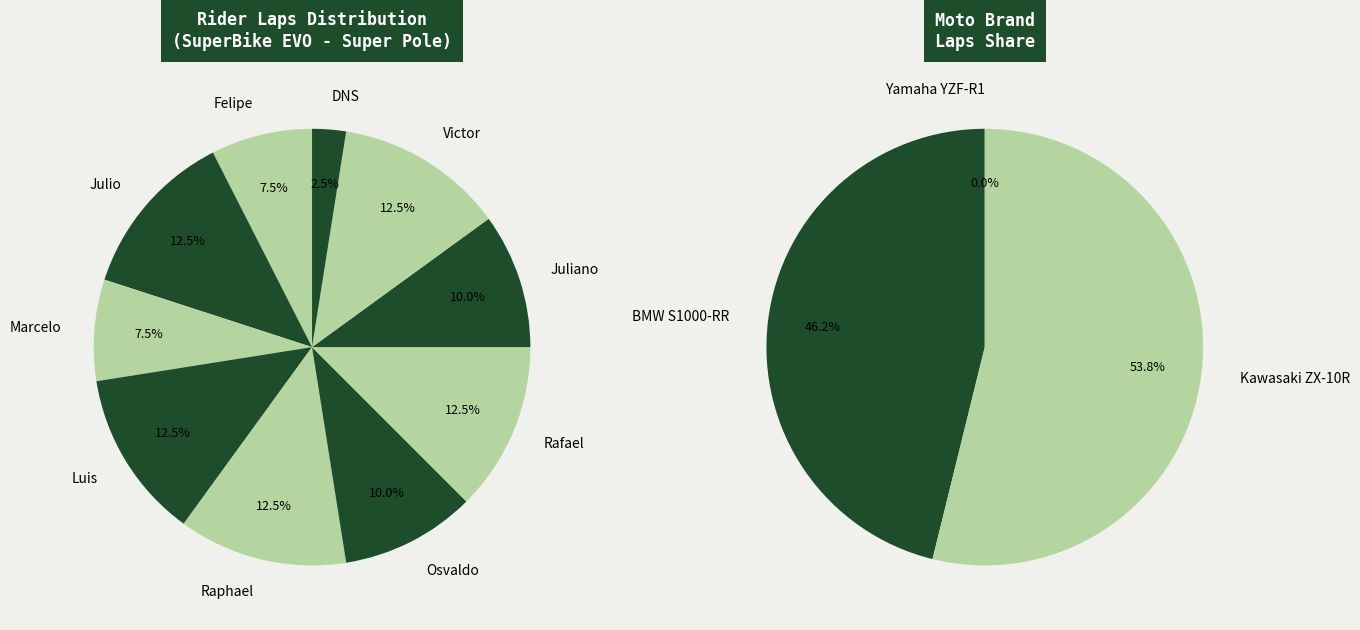

The Juliano Ferrante slice represents 10% of the pie. True or false?

True